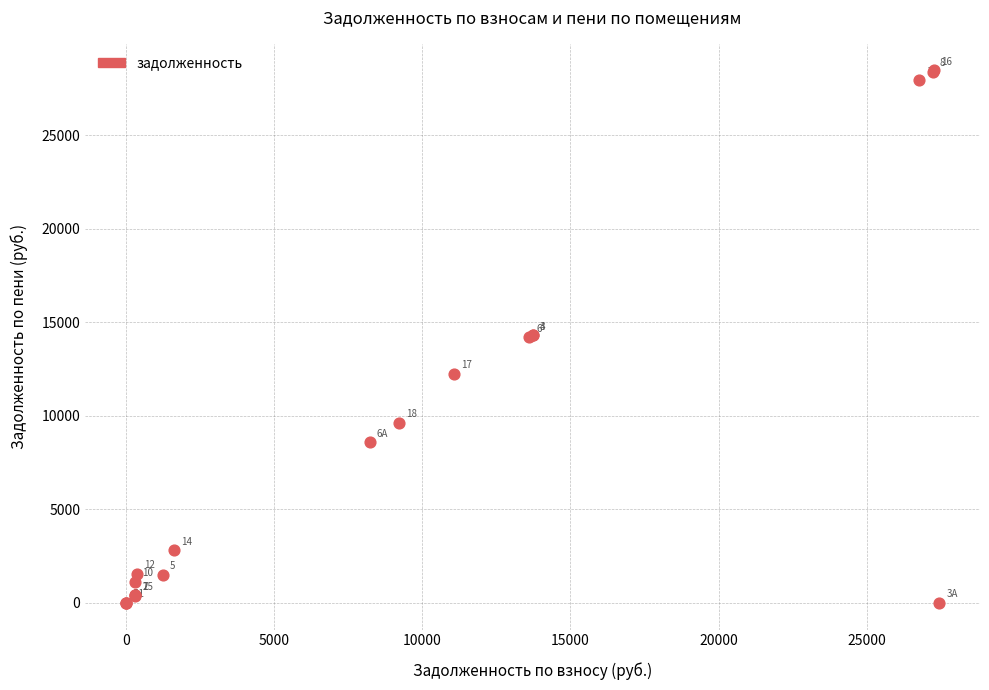

What Y value in the scatter plot is closest to 14236?

14207.5